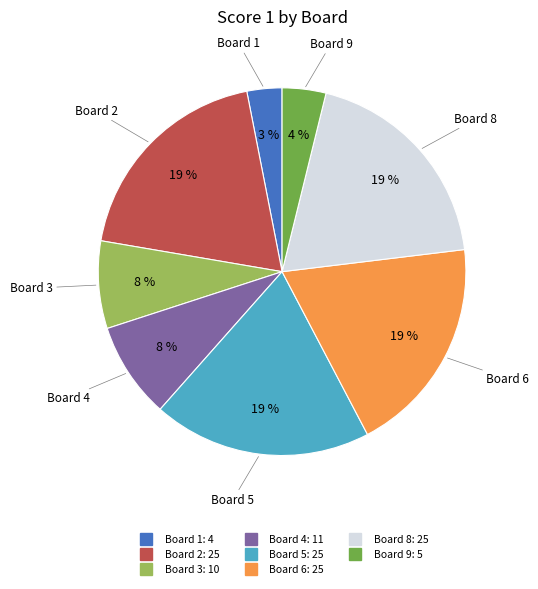

To the nearest percent, what is the difference between the largest and smallest slice percentages?

16%